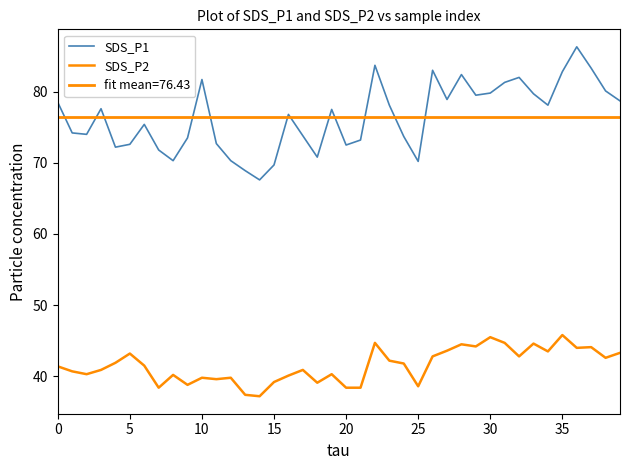

True or false: SDS_P2 and SDS_P1 intersect in this chart.

False